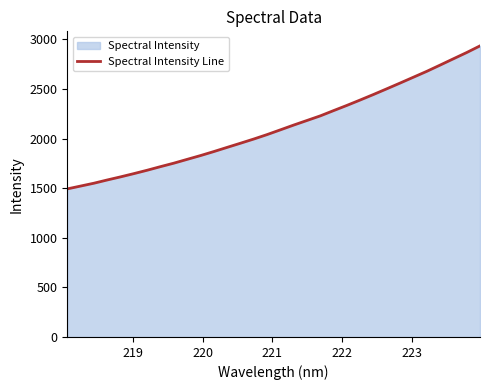

What is the minimum value shown in the chart?

1492.9